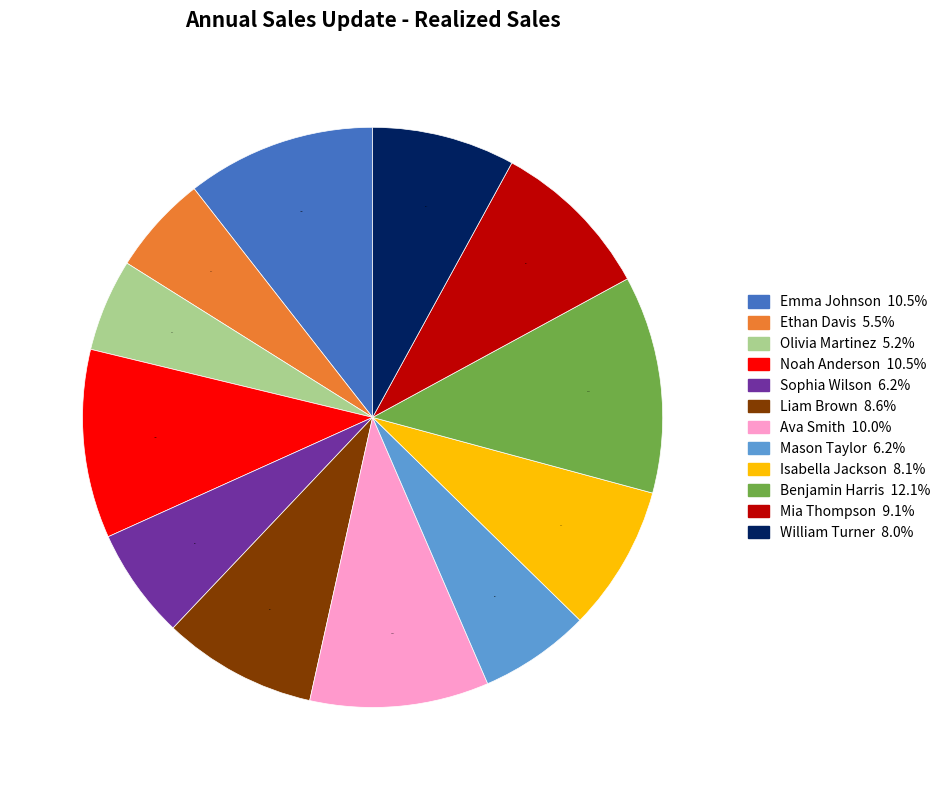

To the nearest percent, what is the average slice percentage?

8%